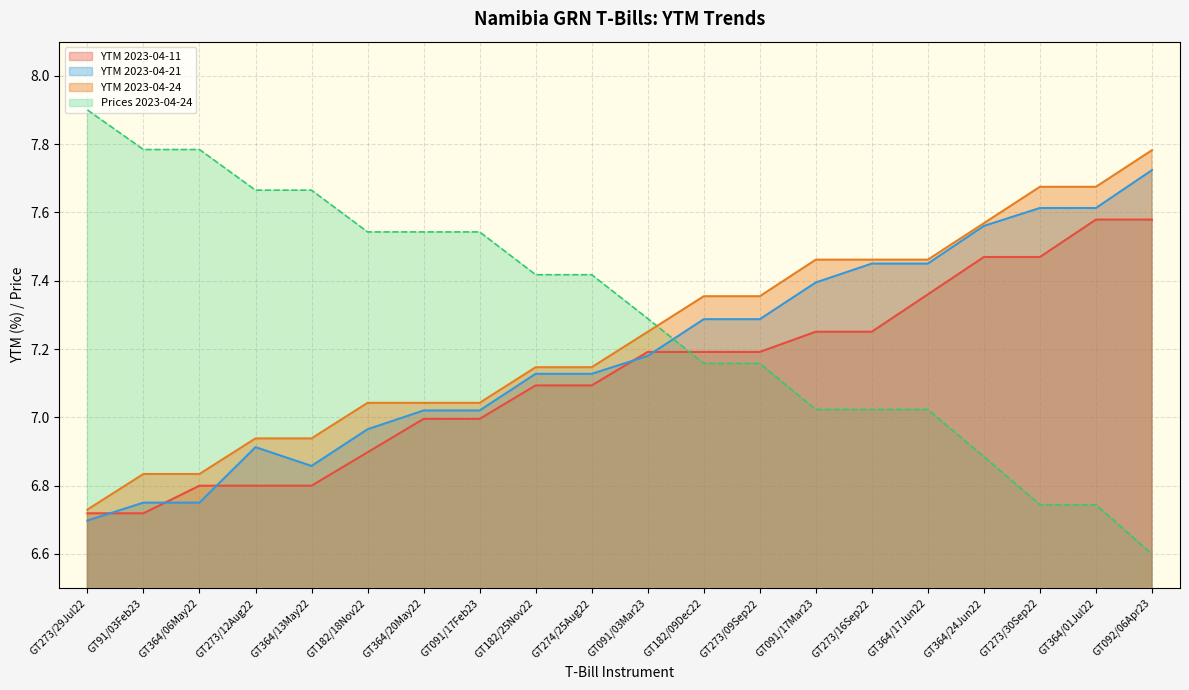

Is it true that Prices 2023-04-24 equals 2.7 at GT273/09Sep22?

False